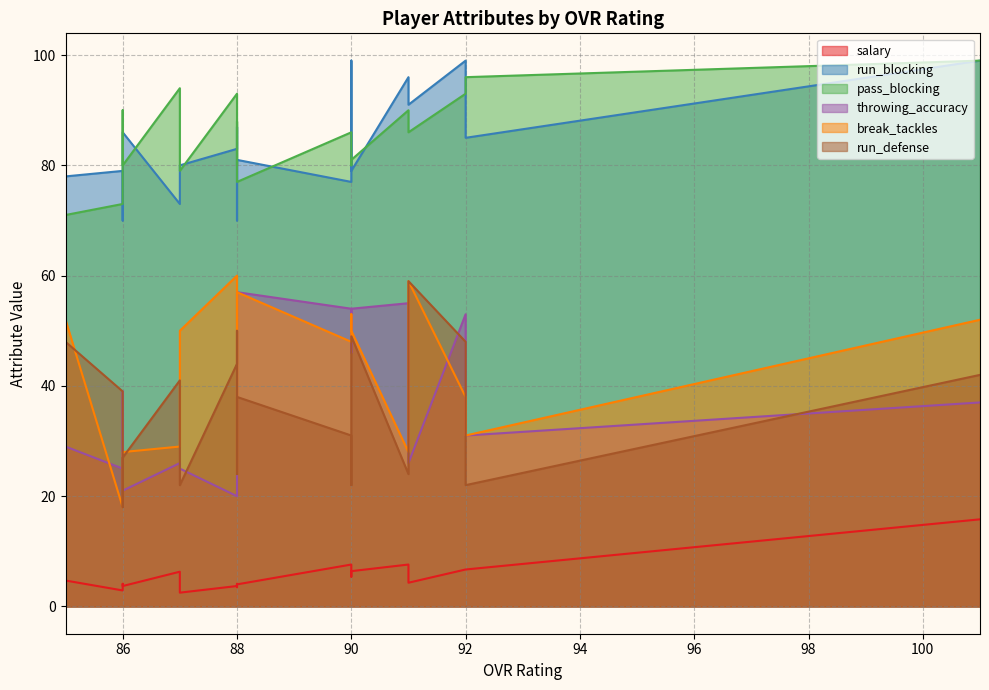

True or false: salary and run_blocking intersect in this chart.

False